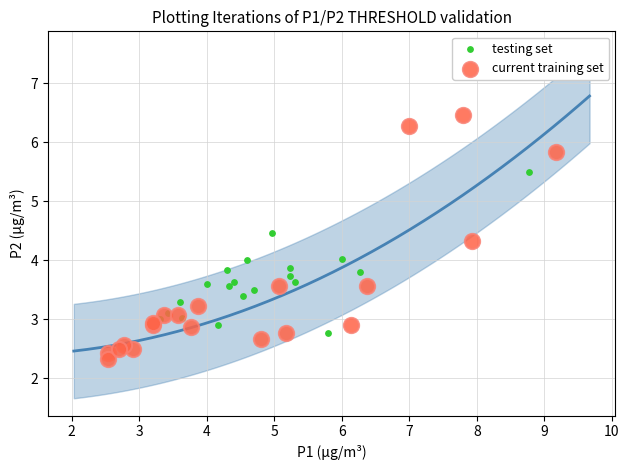

Which series reaches the minimum Y coordinate?

current training set